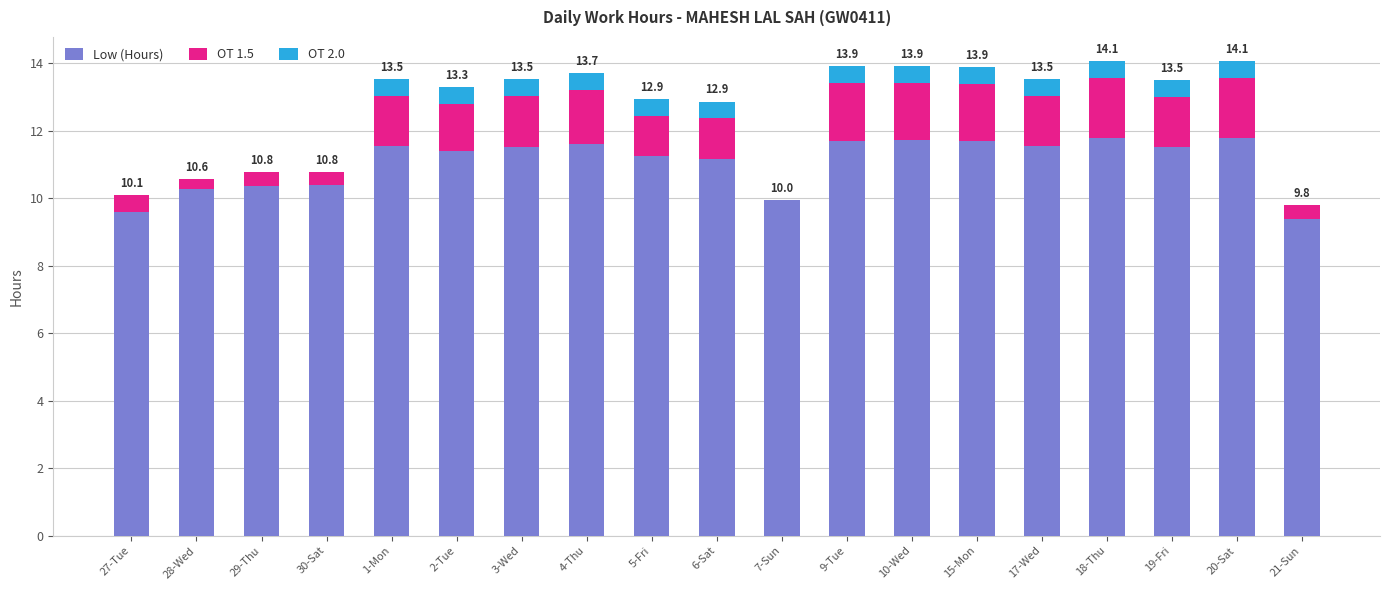

At which label does Low (Hours) first exceed 11?

1-Mon